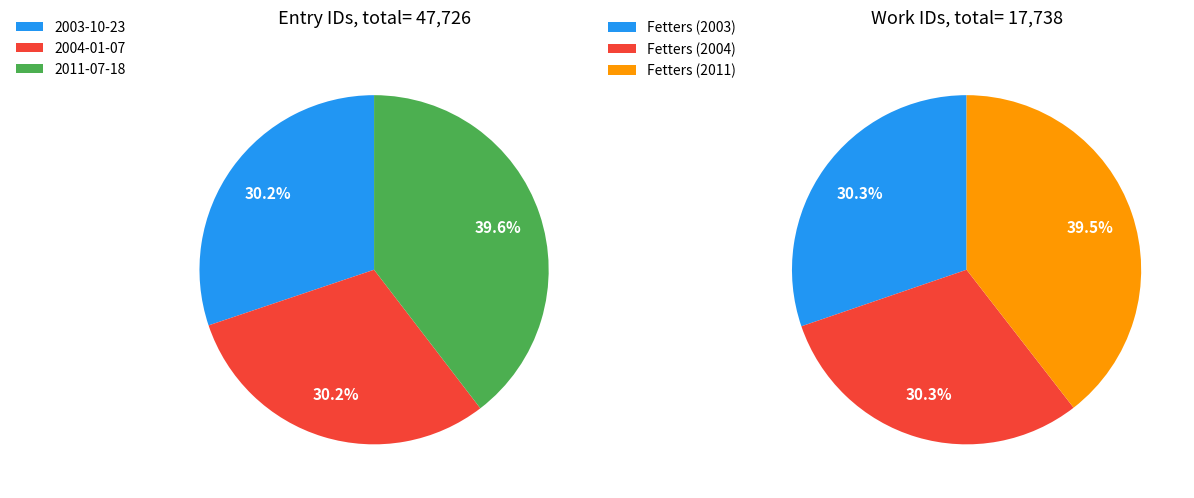

To the nearest percent, what percentage of the pie is 2011-07-18?

40%